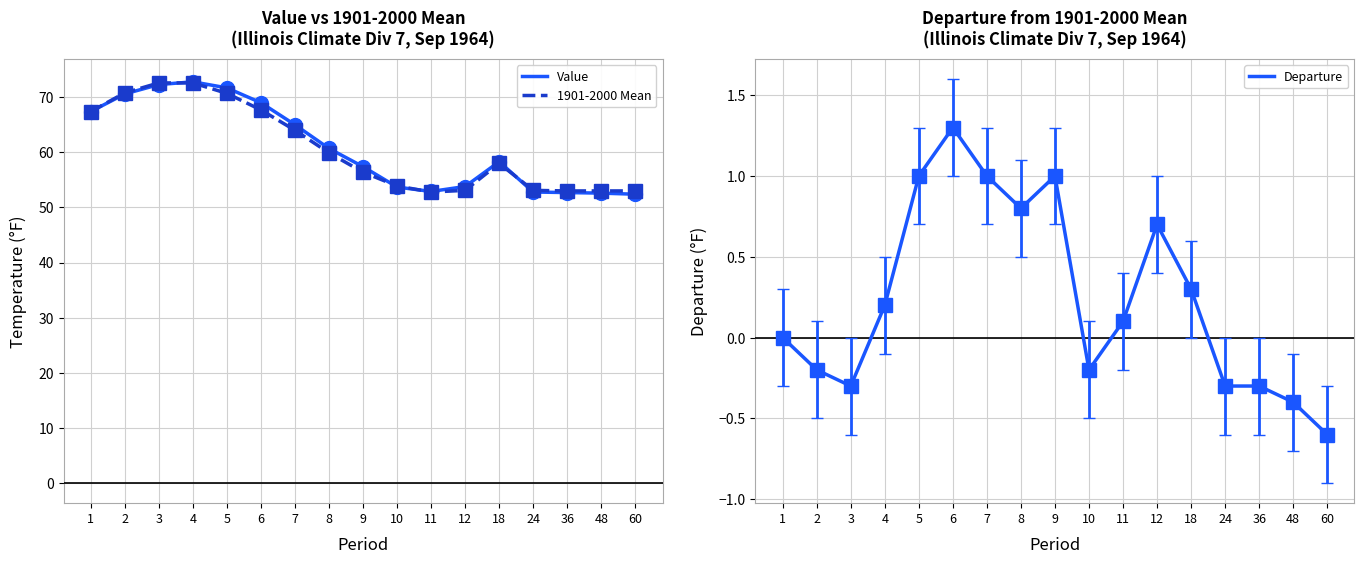

At how many categories does at least one series exceed 72?

2